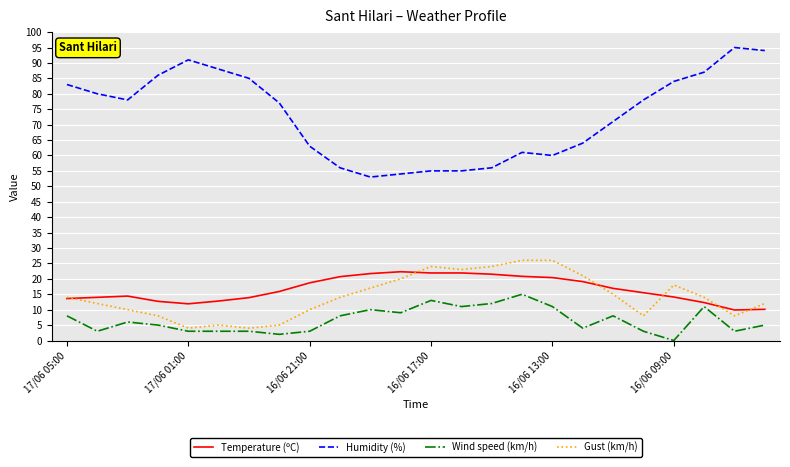

True or false: Temperature (ºC) and Wind speed (km/h) intersect in this chart.

False